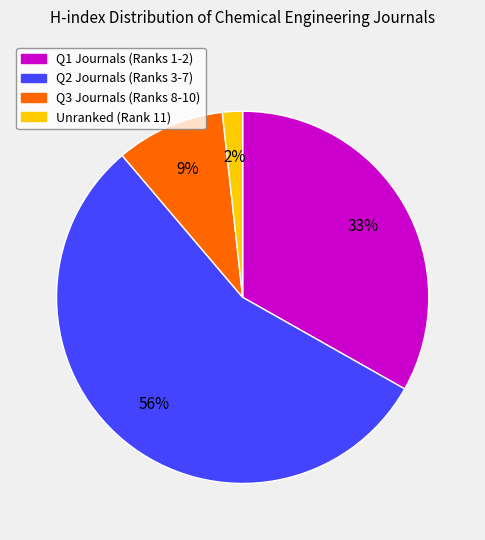

How many slices are in this pie chart?

4